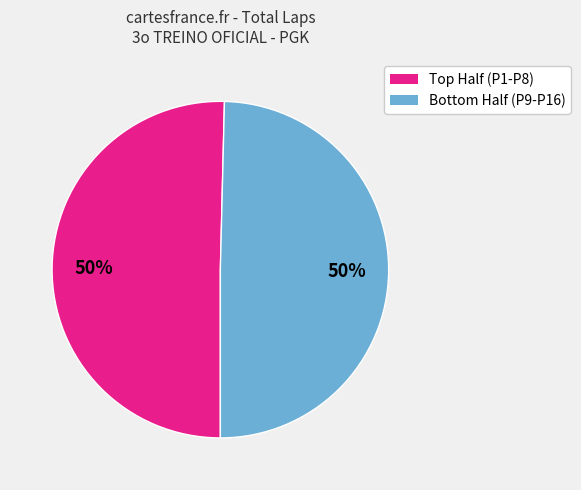

Count the number of slices in the pie.

2